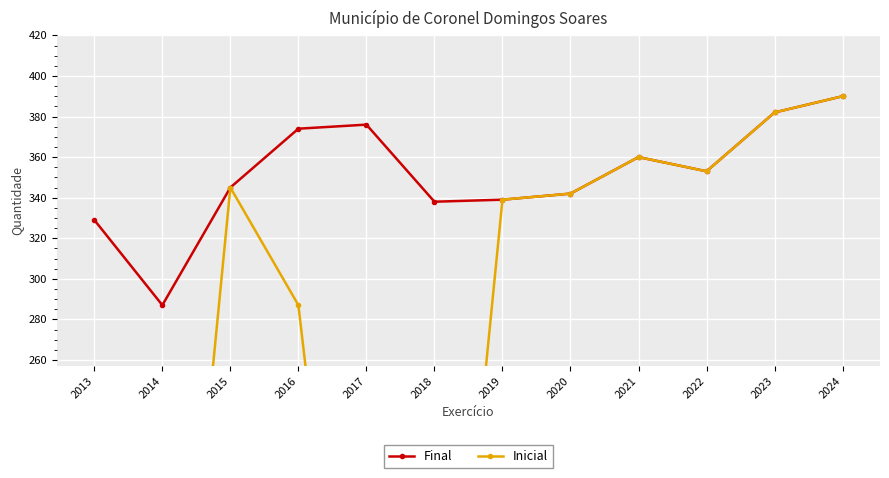

How many interior local valleys does the Final series have?

3